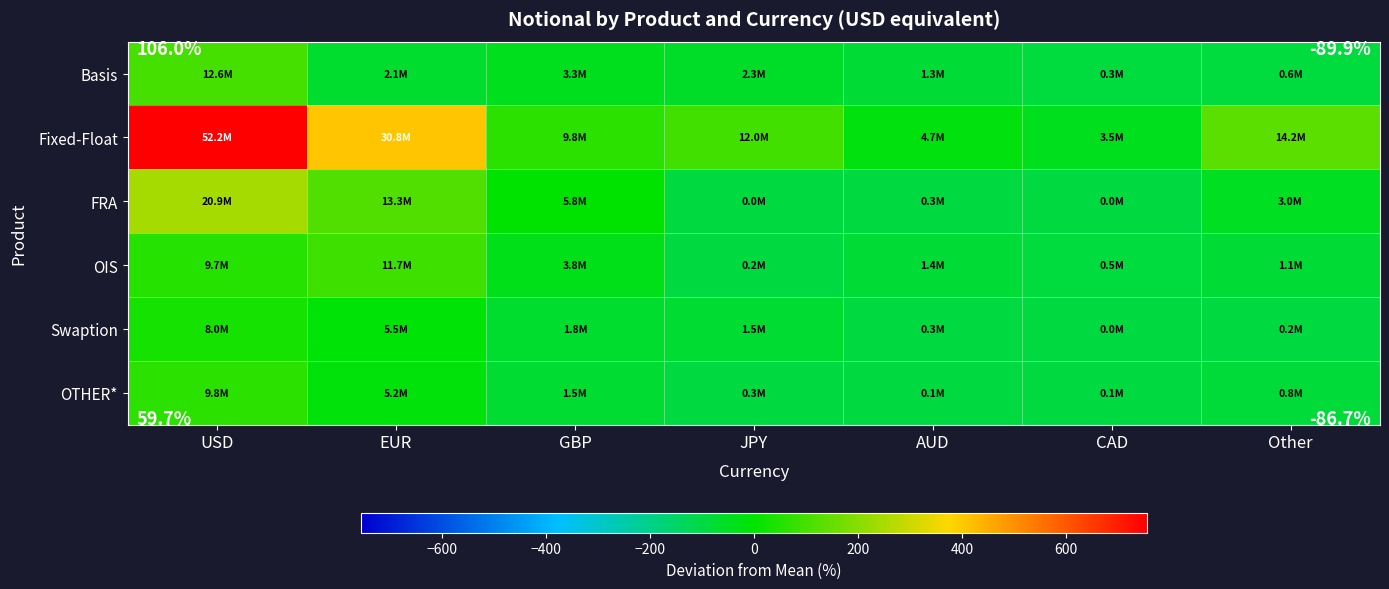

Read the Basis value at USD.

106.0